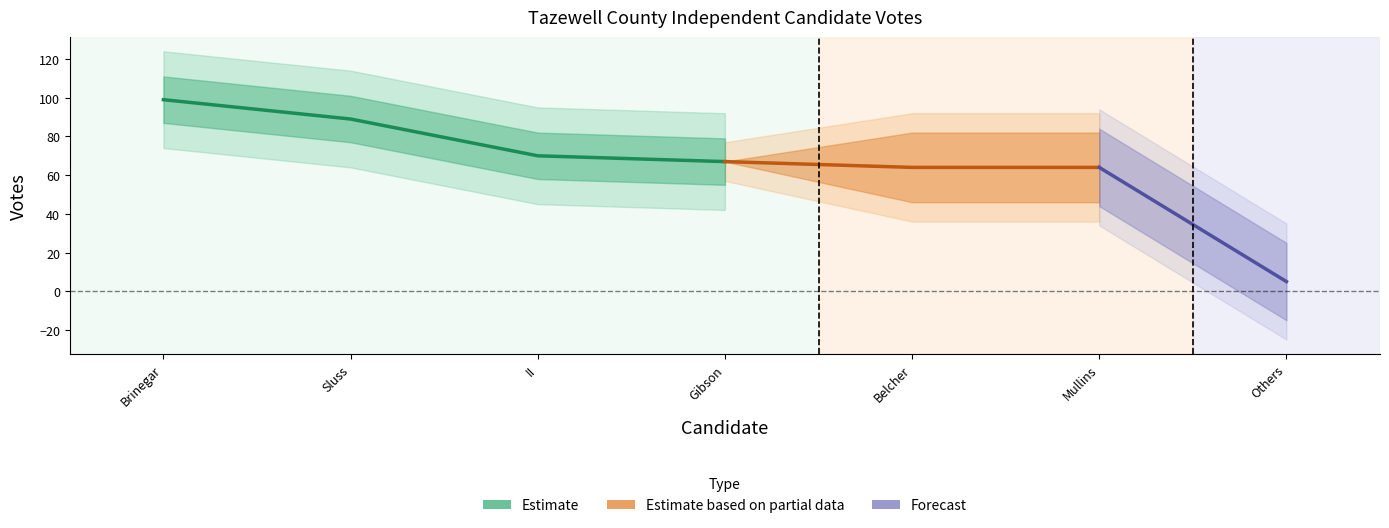

Which has a higher value, 4 or 5?

4